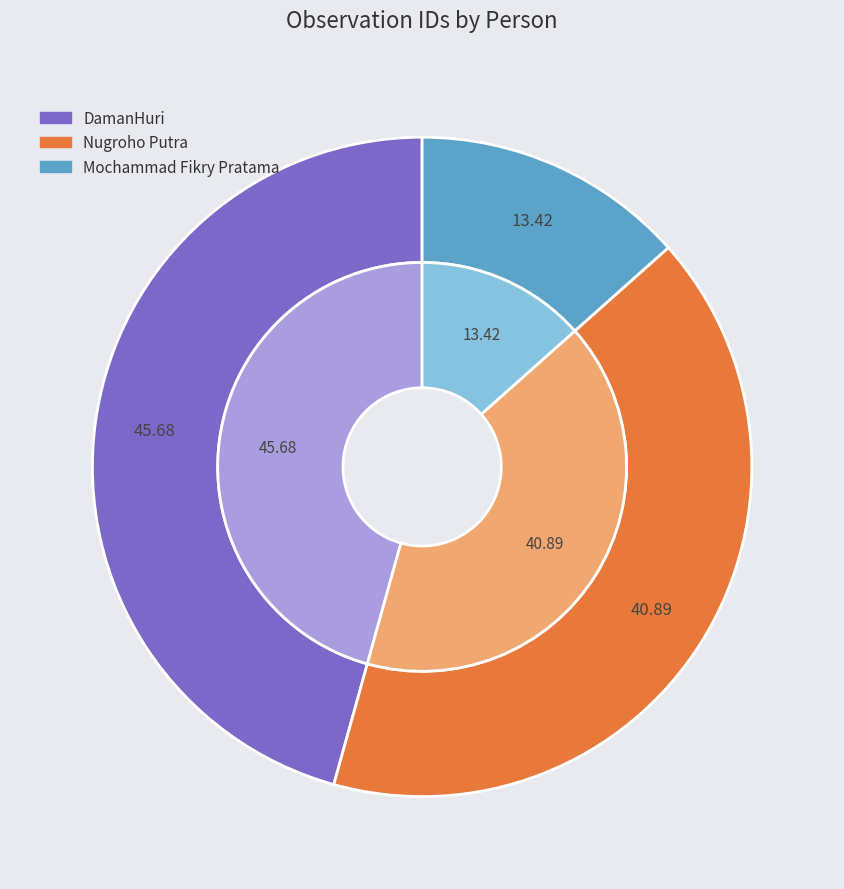

To the nearest percent, what portion does Nugroho Putra represent?

41%